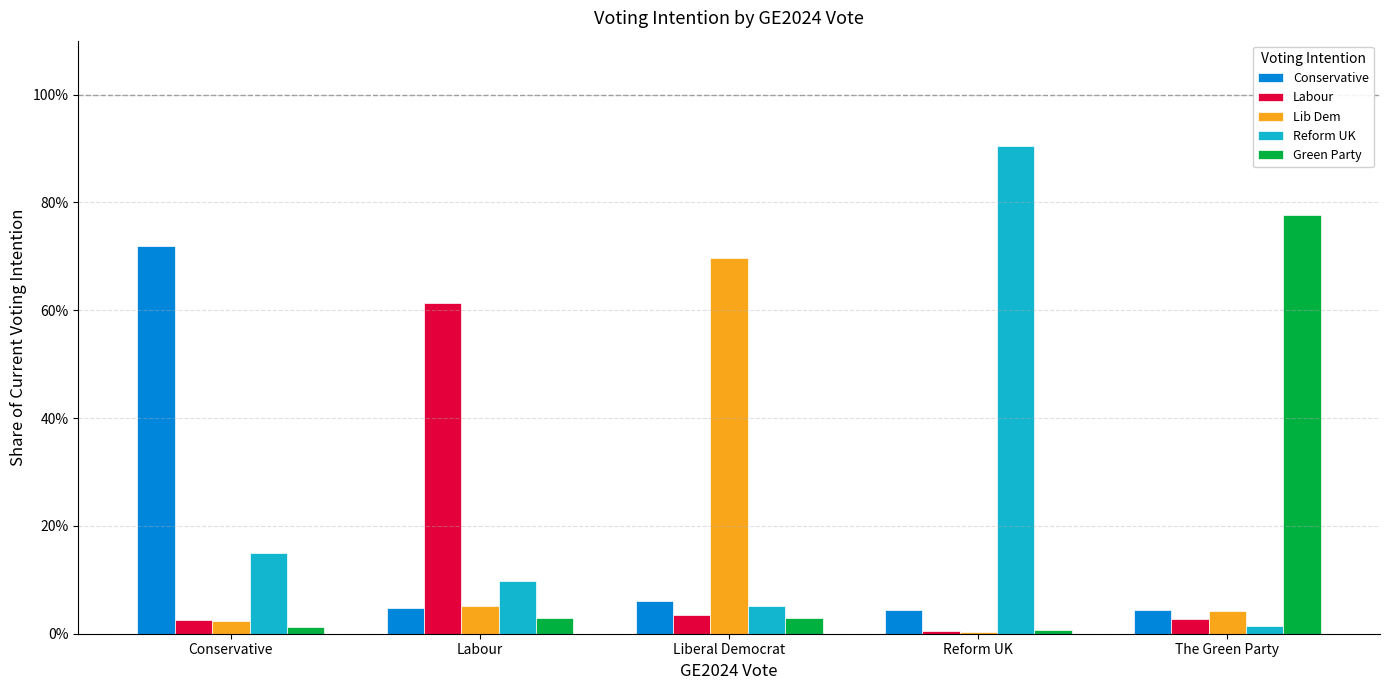

What are all the series names shown in the legend?

Conservative, Labour, Lib Dem, Reform UK, Green Party